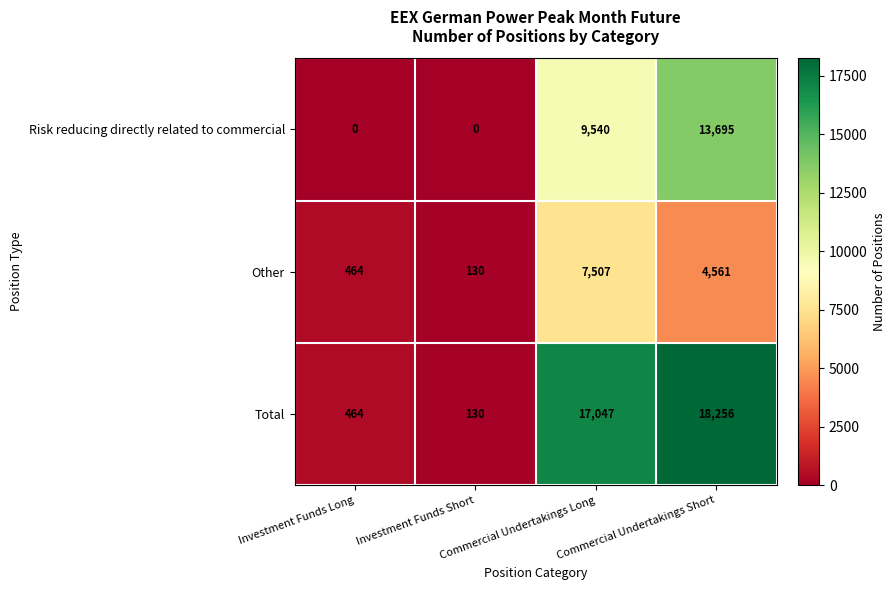

Which series has the largest range (max minus min)?

Total